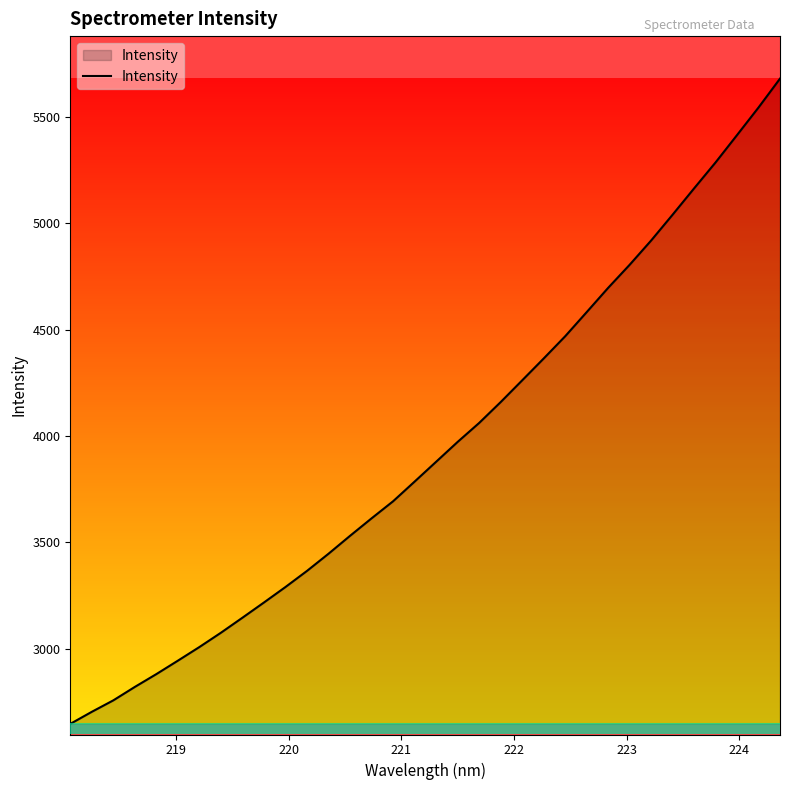

What is the difference between the maximum and minimum values?

3035.5